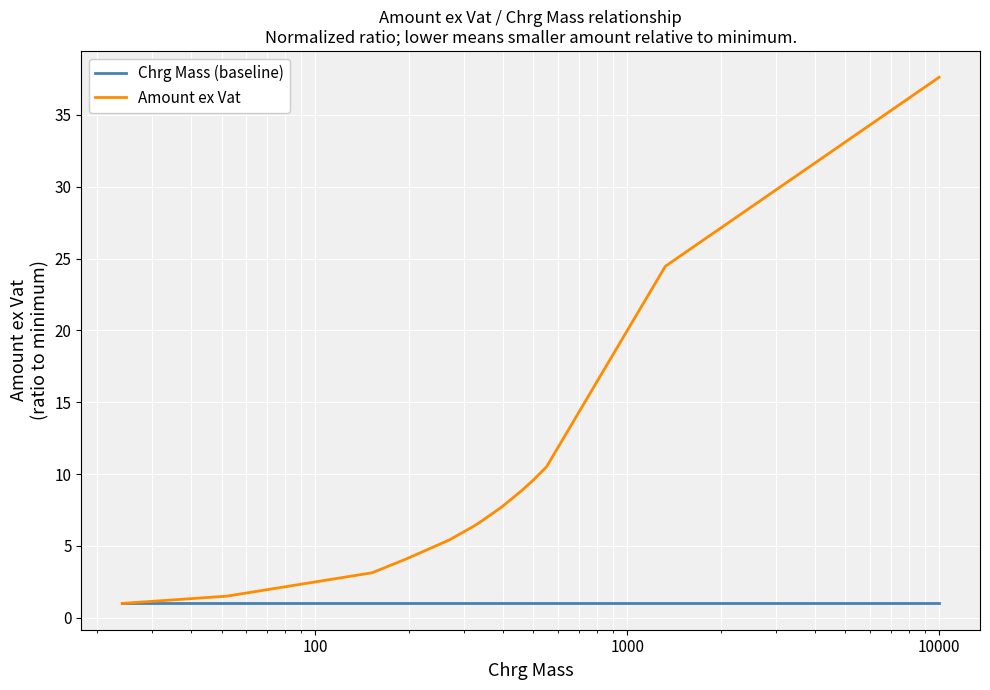

Which series has the widest spread of values?

Amount ex Vat